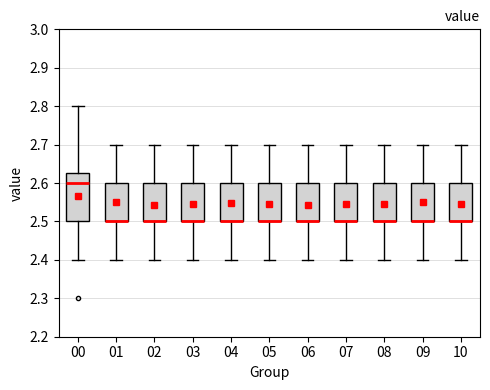

Comparing the boxes themselves (not the whiskers), which one is the tallest?

00